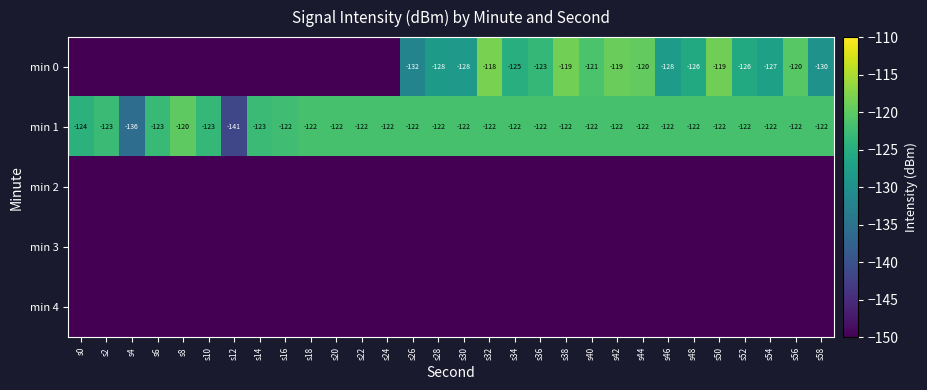

Between s10 and s14, which series saw the biggest shift?

min 1